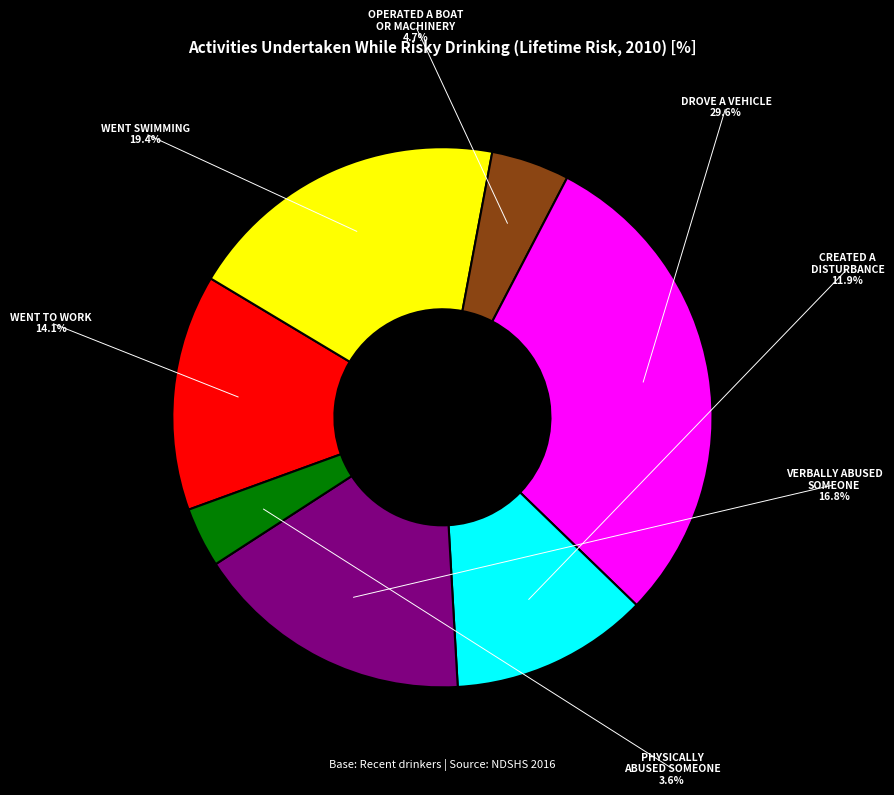

What percentage is the Verbally abused someone slice, to the nearest percent?

17%